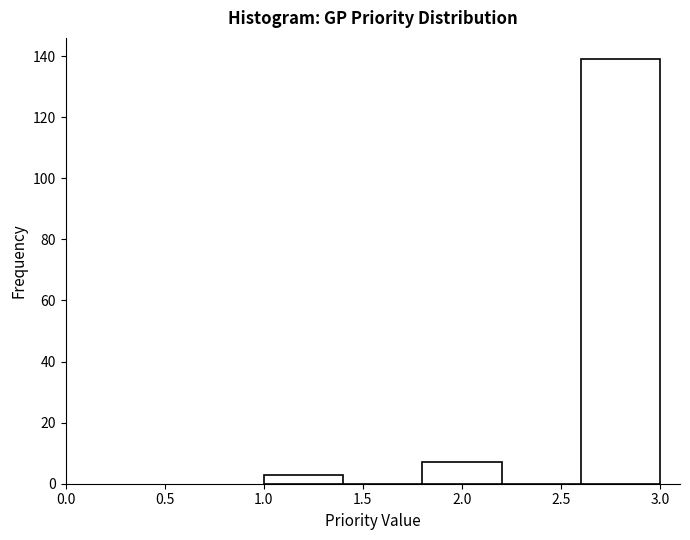

Which range on the x-axis has the tallest bar?

2.6 to 3.0